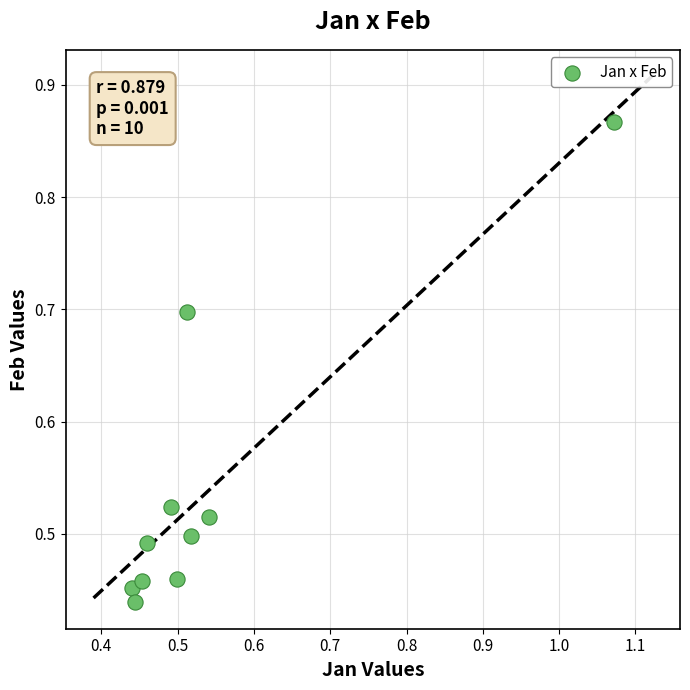

What is the range of X values (max minus min)?

0.6